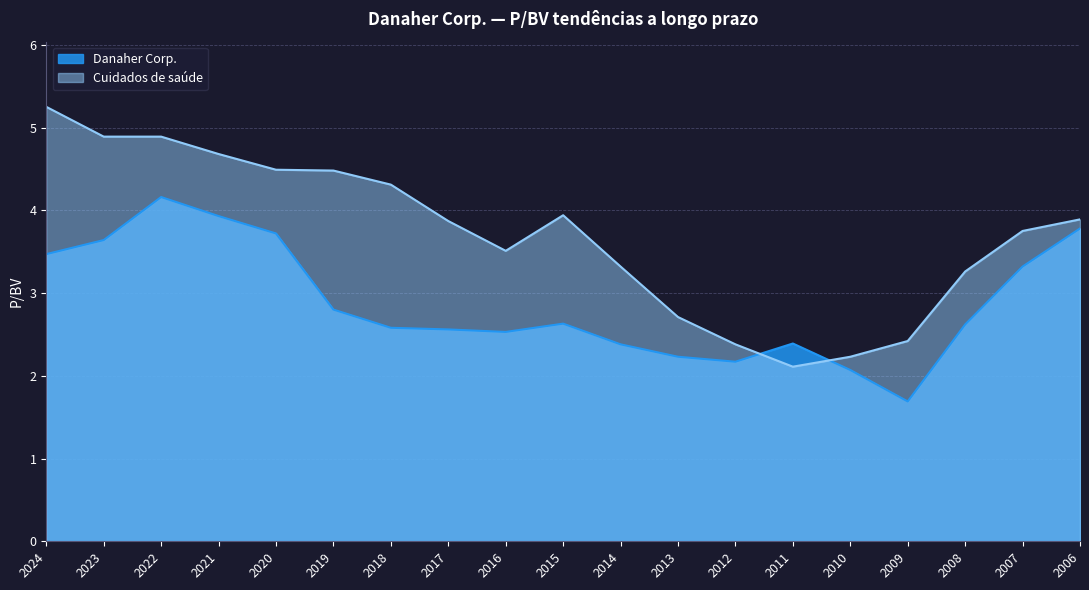

How many data points in Cuidados de saúde are less than 3?

5